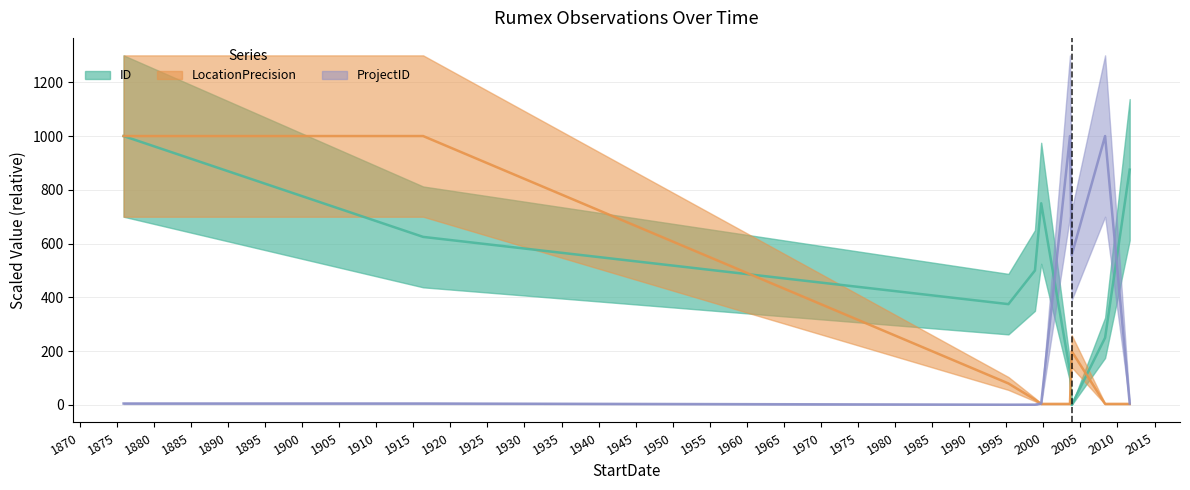

What are all the series names shown in the legend?

ID, LocationPrecision, ProjectID